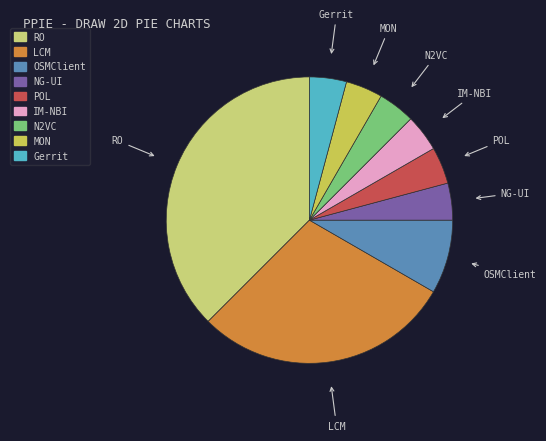

What is the largest slice in the pie chart?

RO